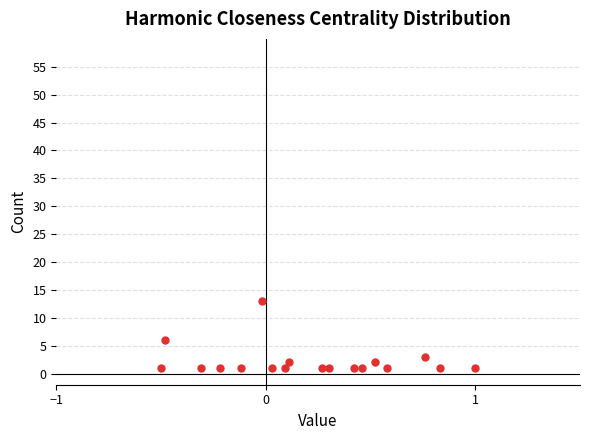

What Y value in the scatter plot is closest to 7?

6